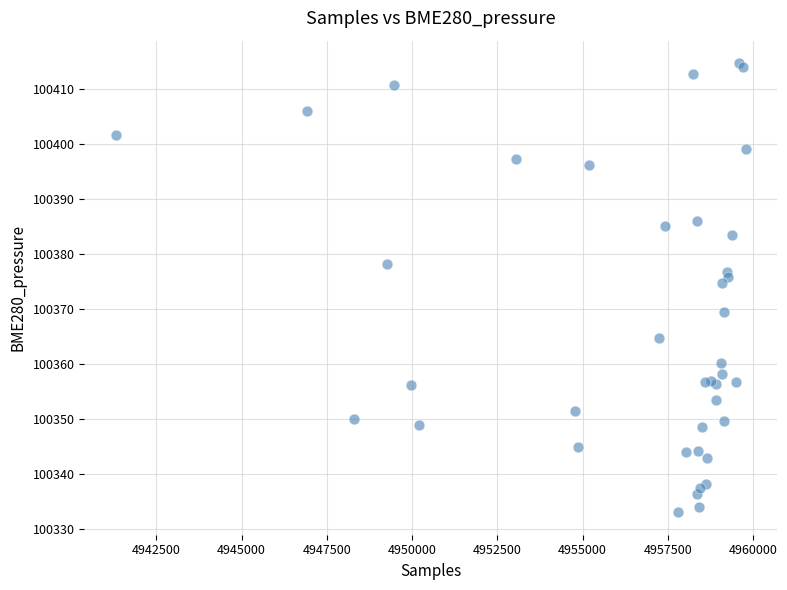

What Y value in the scatter plot is closest to 100373?

100374.7